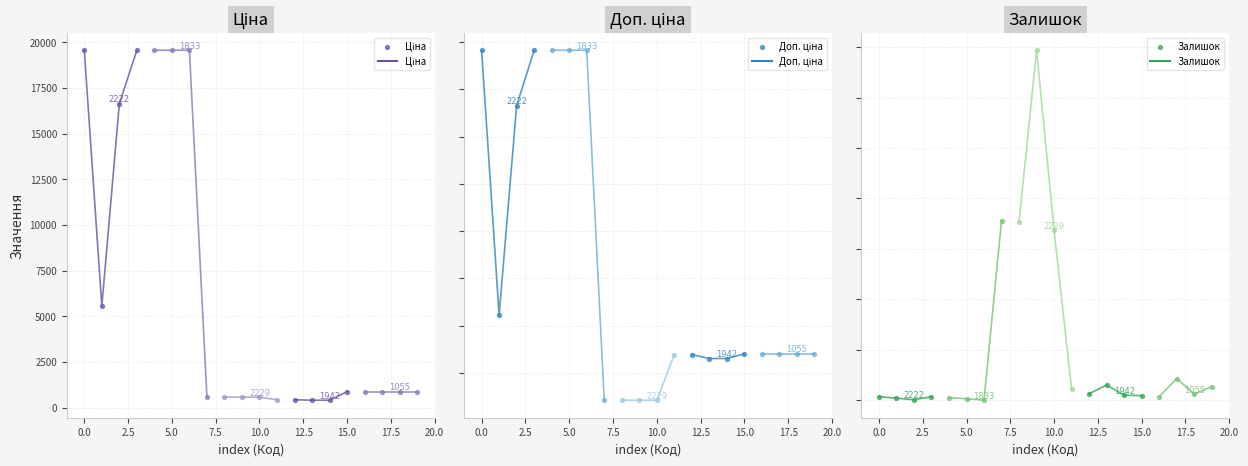

Which series reaches the maximum Y coordinate?

Ціна